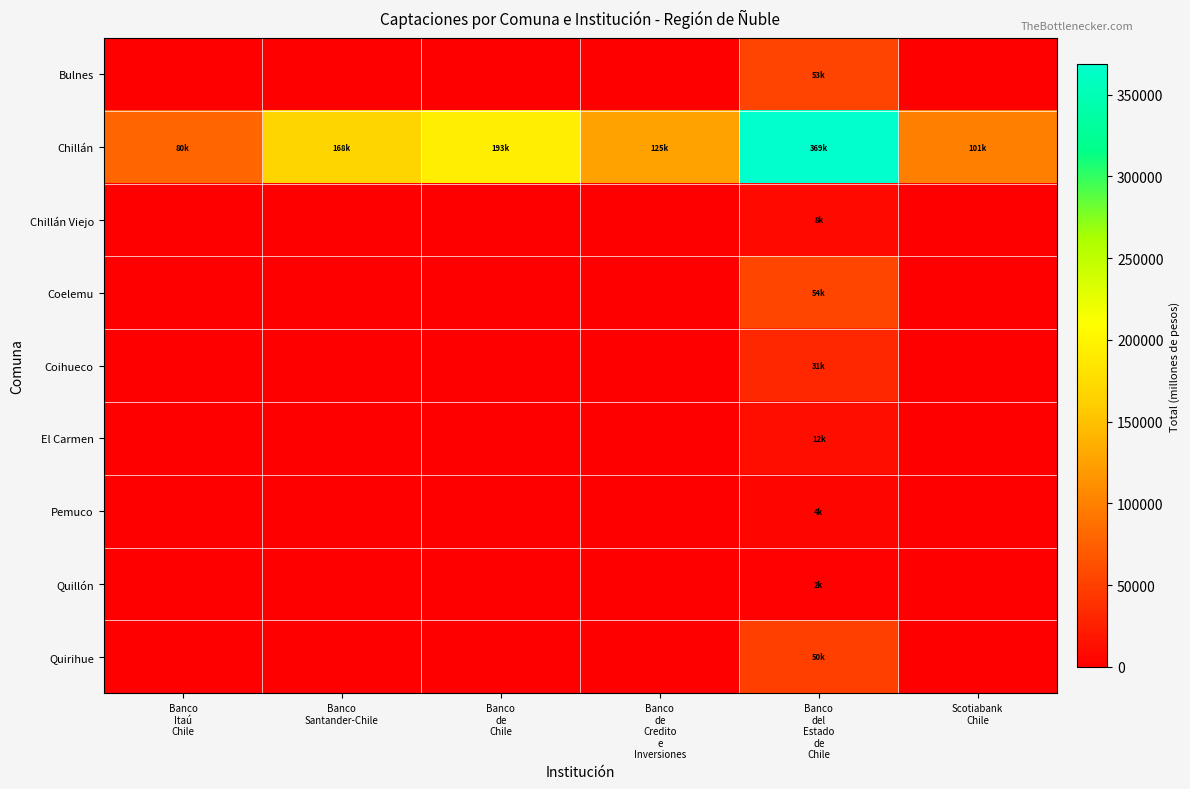

What is the difference between the highest and lowest values at Scotiabank
Chile?

100507.3